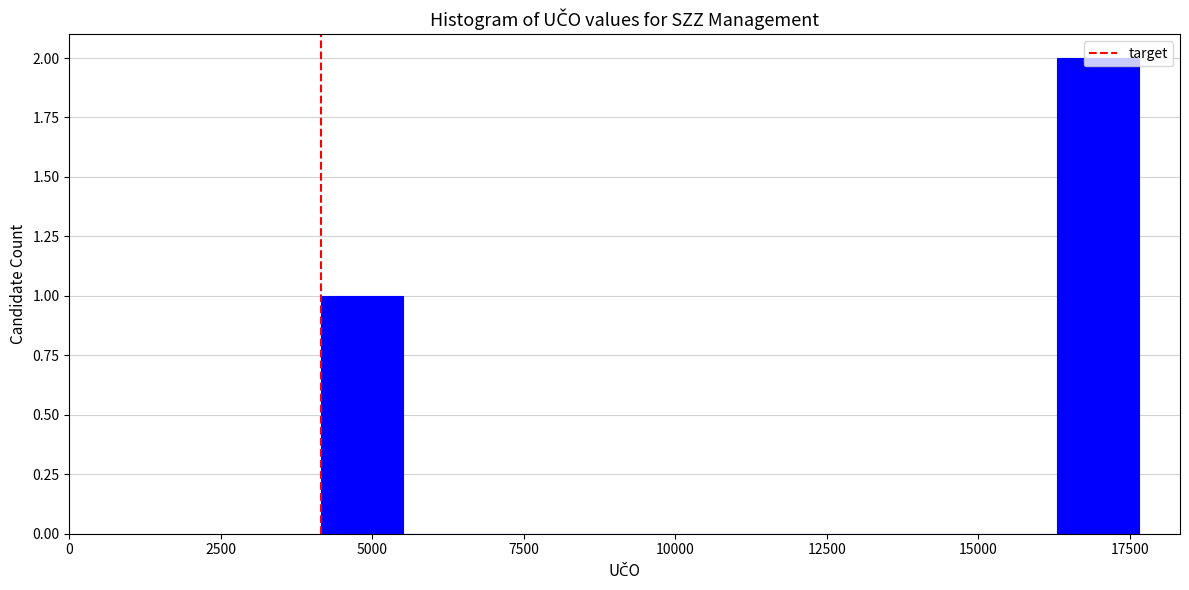

Around what value on the x-axis is the tallest bar? Give the approximate position of its centre, as read against the axis.

17000